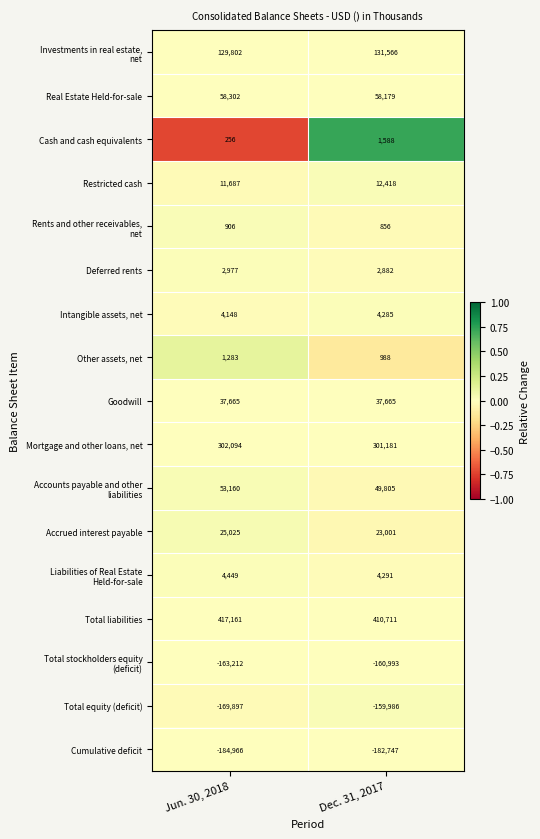

At which category is the sum across all series the highest?

Dec. 31, 2017